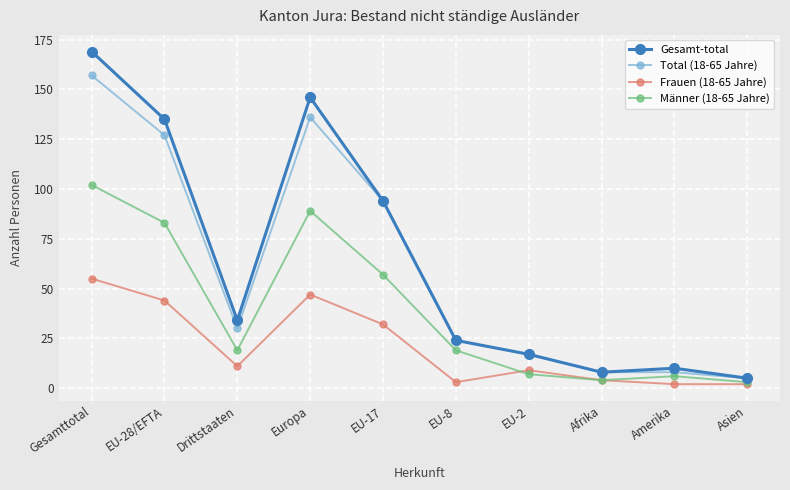

Which series has the widest spread of values?

Gesamt-total